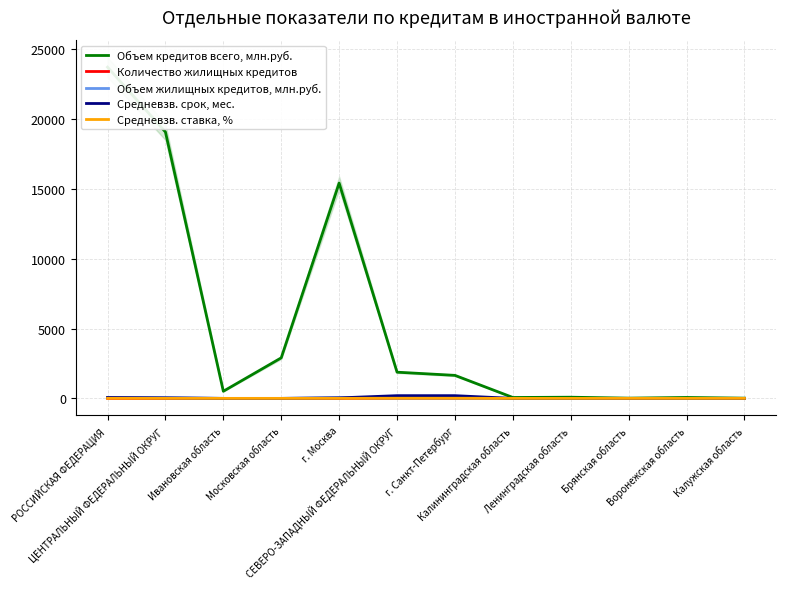

What is the difference between the maximum and second lowest values in the Средневзв. срок, мес. series?

195.0